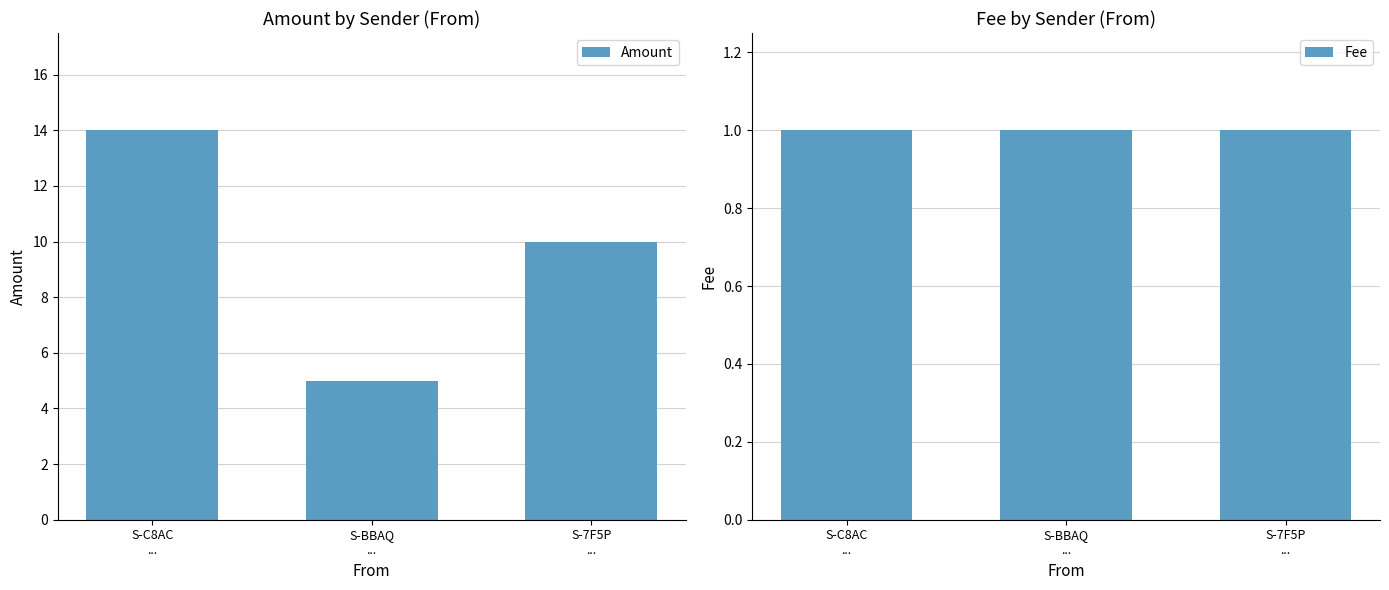

What is the sum of all Fee values?

3